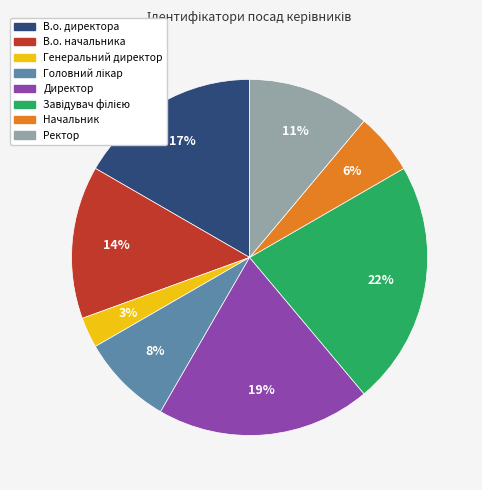

How many slices are in this pie chart?

8